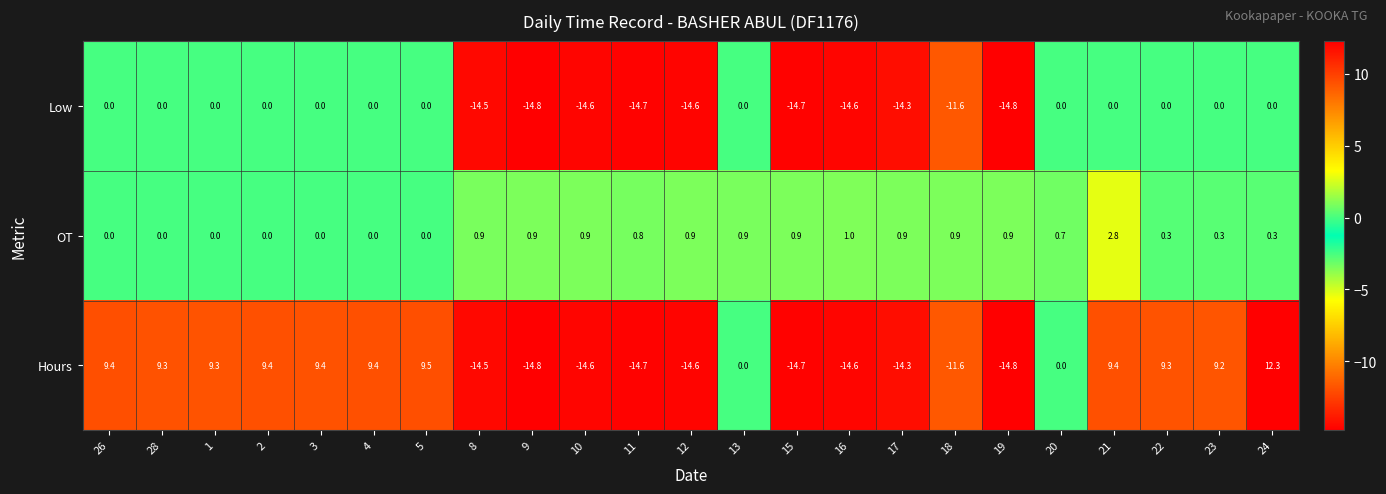

Rank the series by their maximum value, from highest to lowest.

Hours, OT, Low